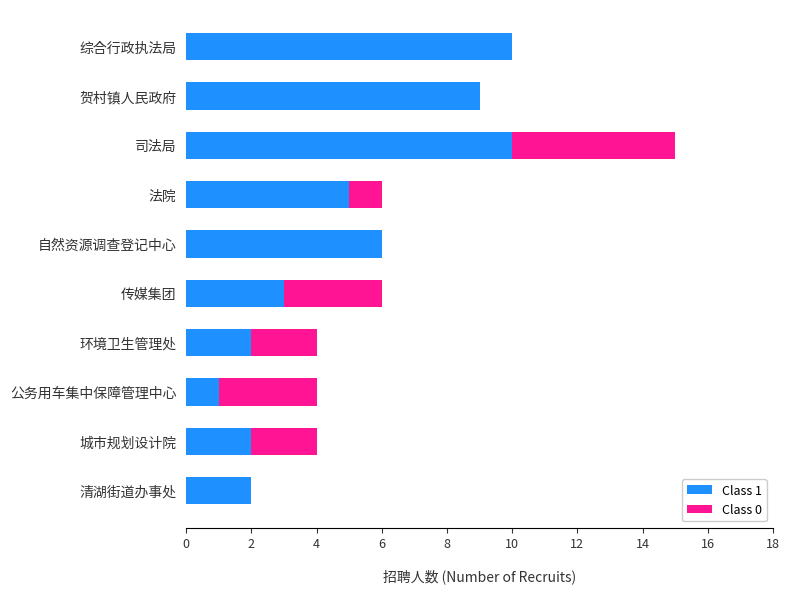

The Class 1 series shows 9 at 贺村镇人民政府. True or false?

True